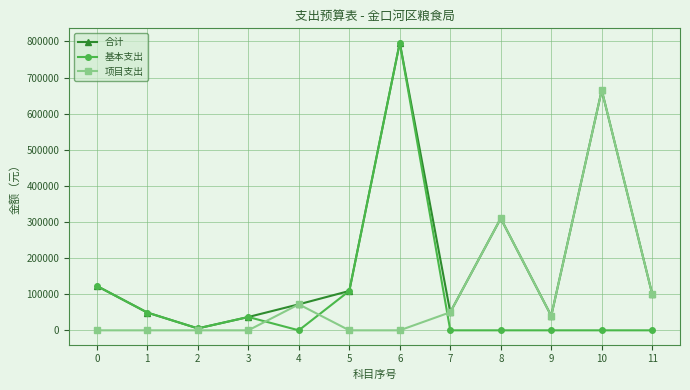

What is the maximum value for 基本支出?

796480